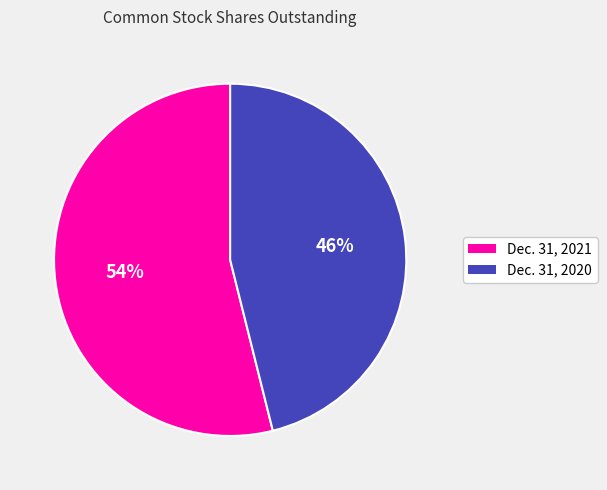

How many slices are in this pie chart?

2